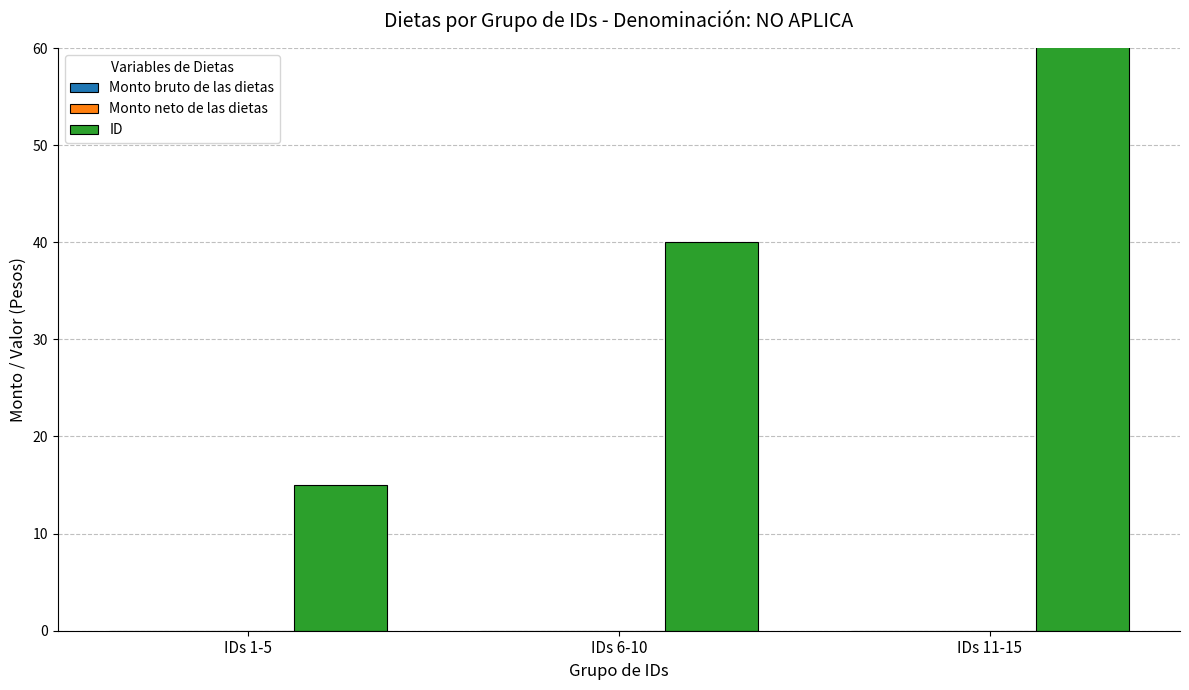

Between IDs 1-5 and IDs 11-15, which series saw the biggest shift?

ID